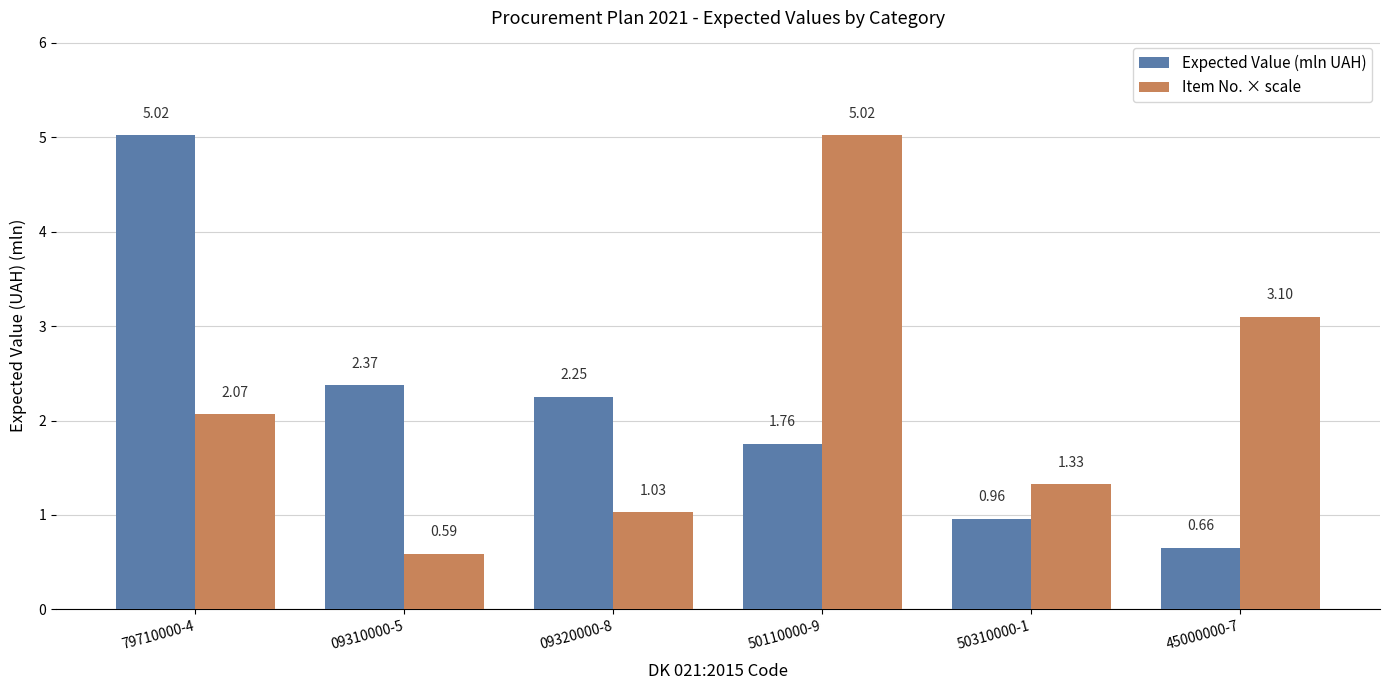

How many groups of bars are there?

6